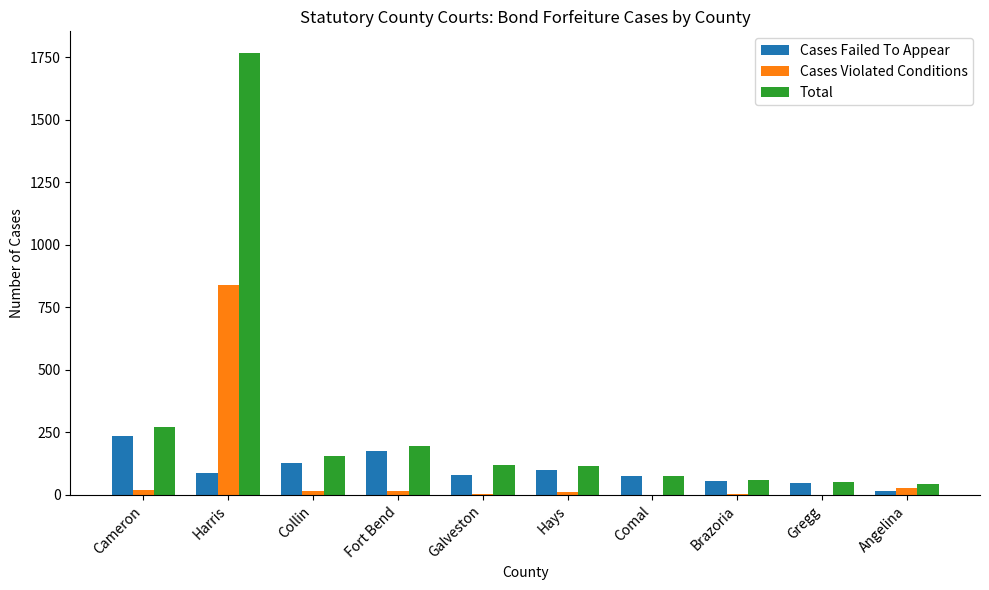

How many distinct data groups are displayed?

3